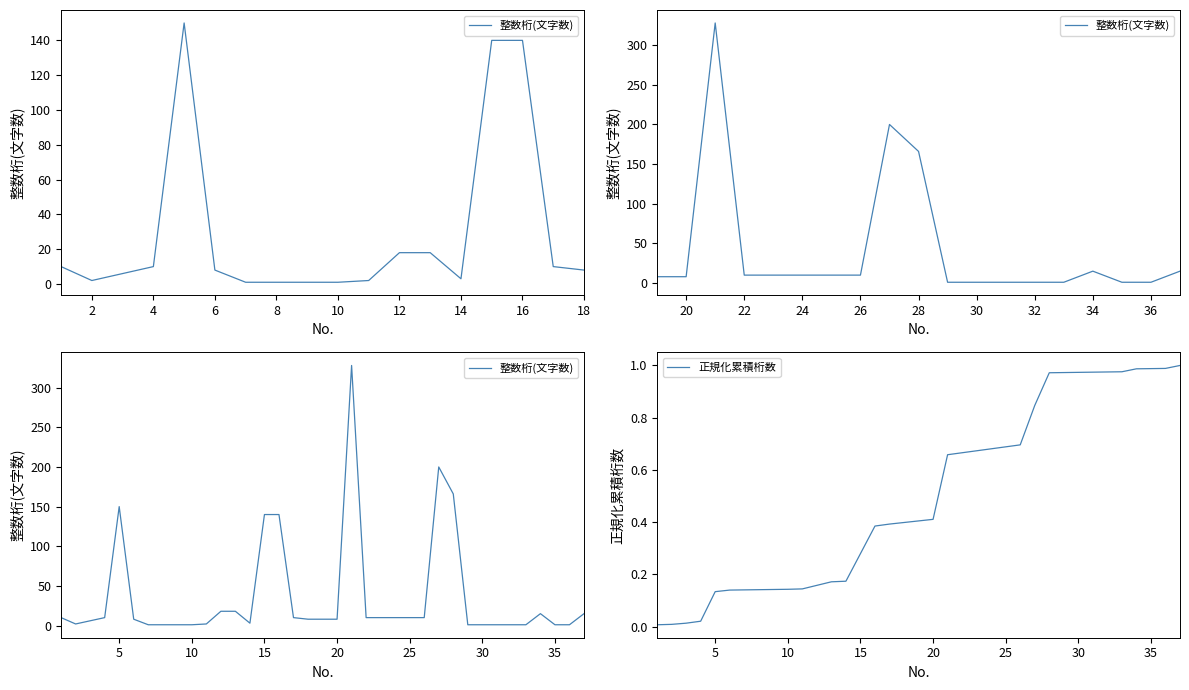

True or false: 正規化累積桁数 has a value of 1.6 at 35.

False